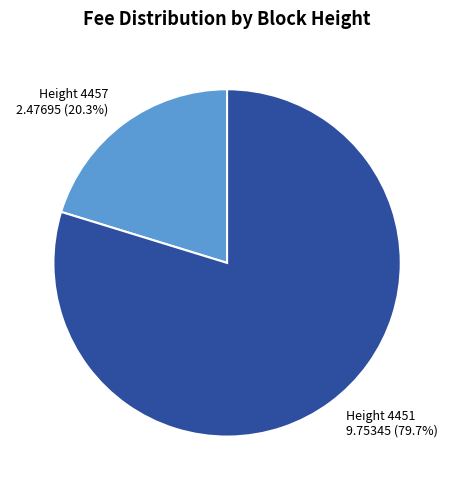

What is the total percentage of Height 4457 and Height 4451?

100.0%